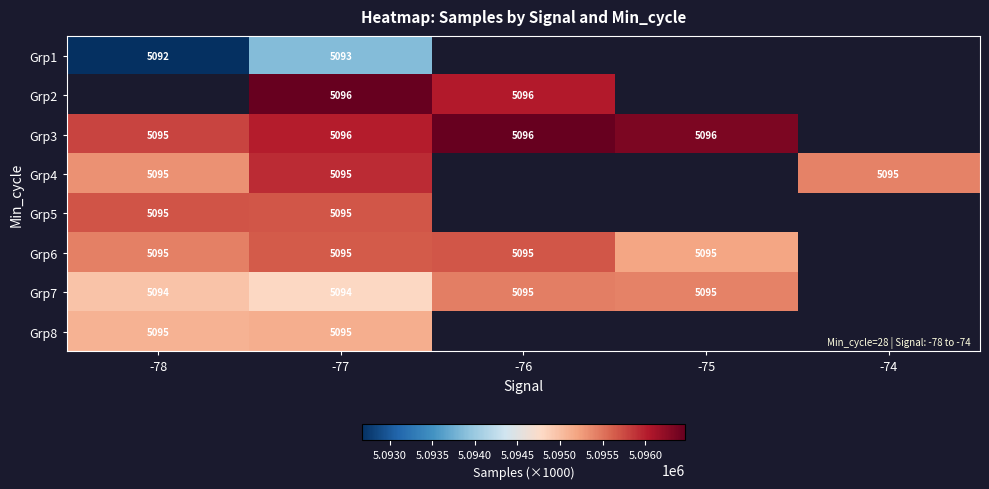

Count the number of data series in this chart.

8